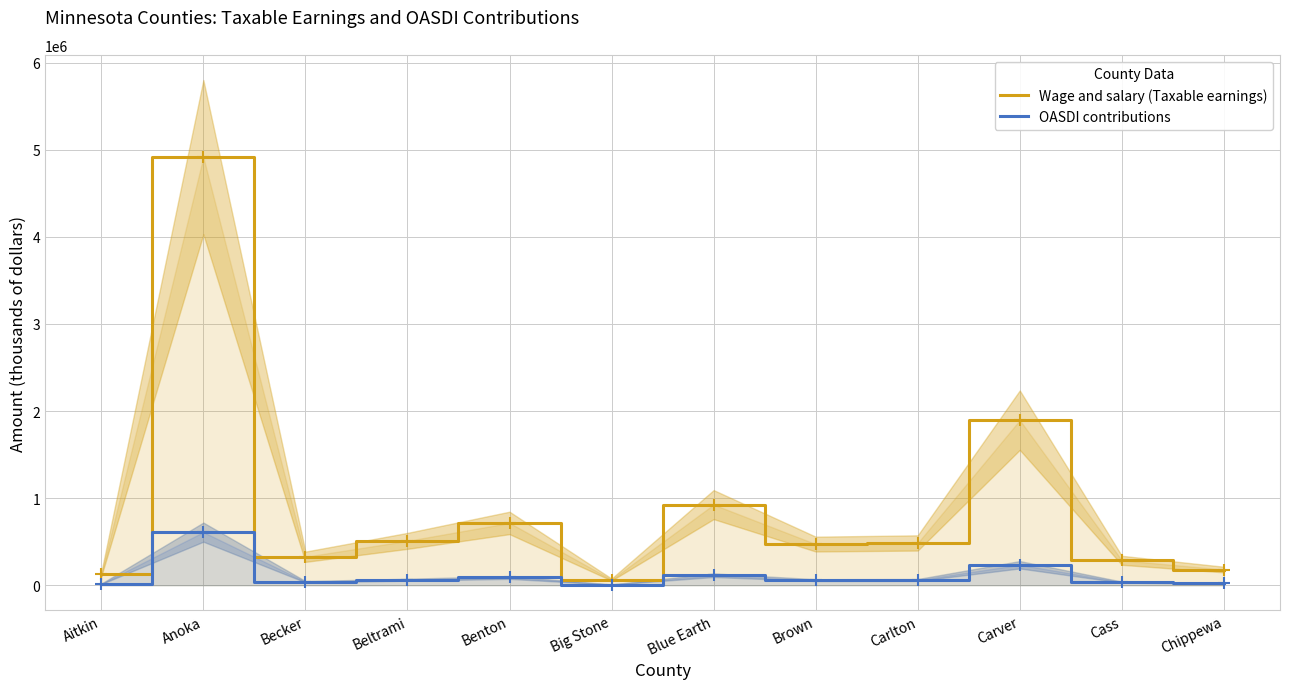

True or false: OASDI contributions and Wage and salary (Taxable earnings) intersect in this chart.

False